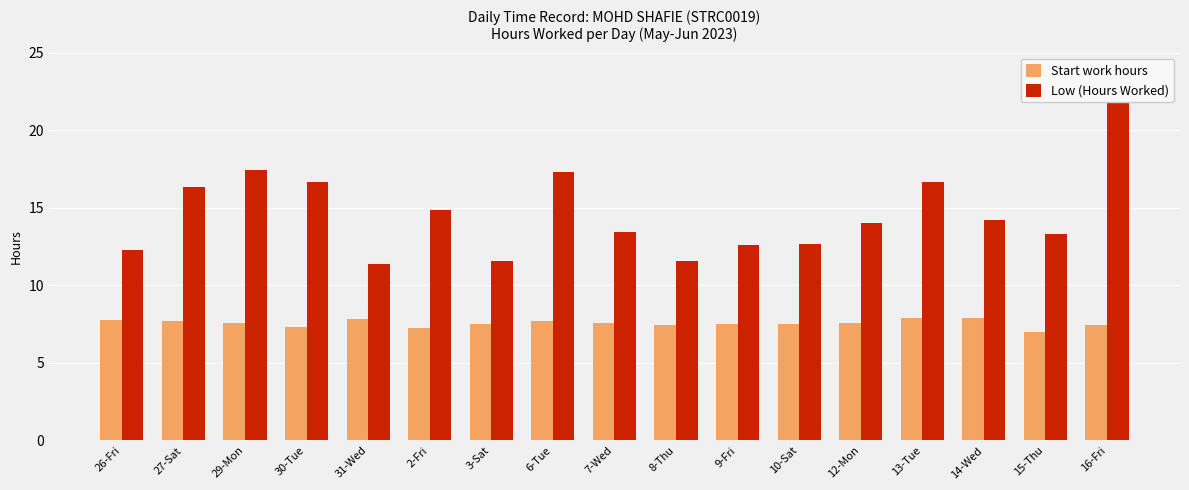

Rank the series by their average value, from highest to lowest.

Low (Hours Worked), Start work hours